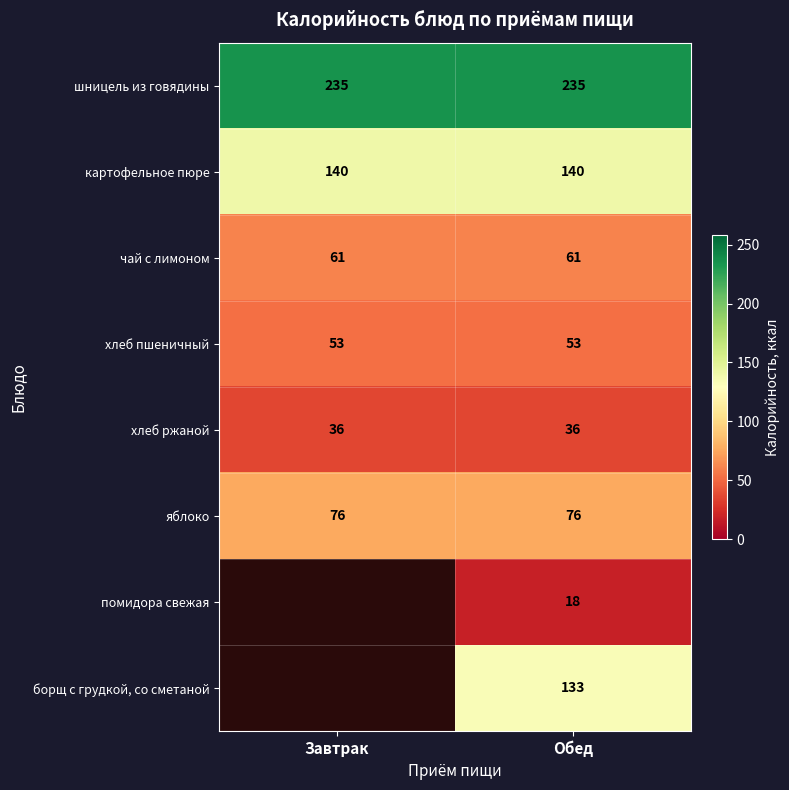

What is the spread (max minus min) of values at Обед?

217